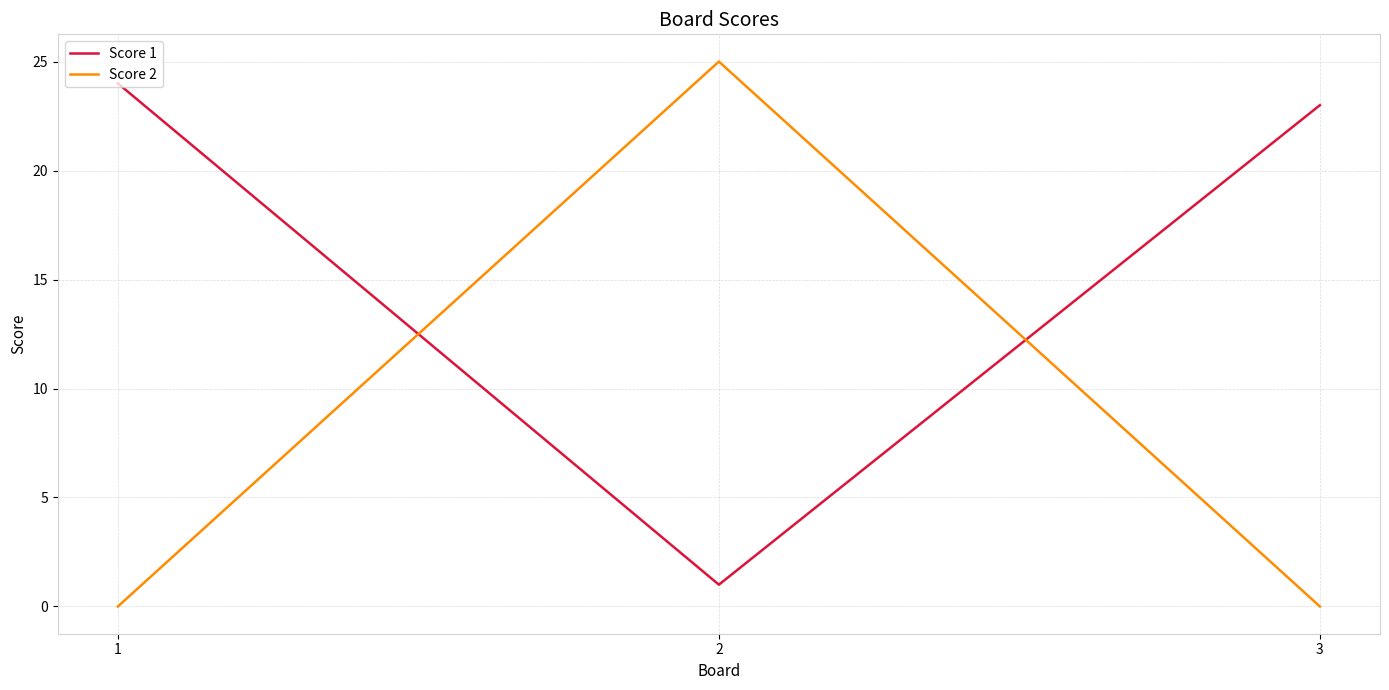

How many distinct data groups are displayed?

2